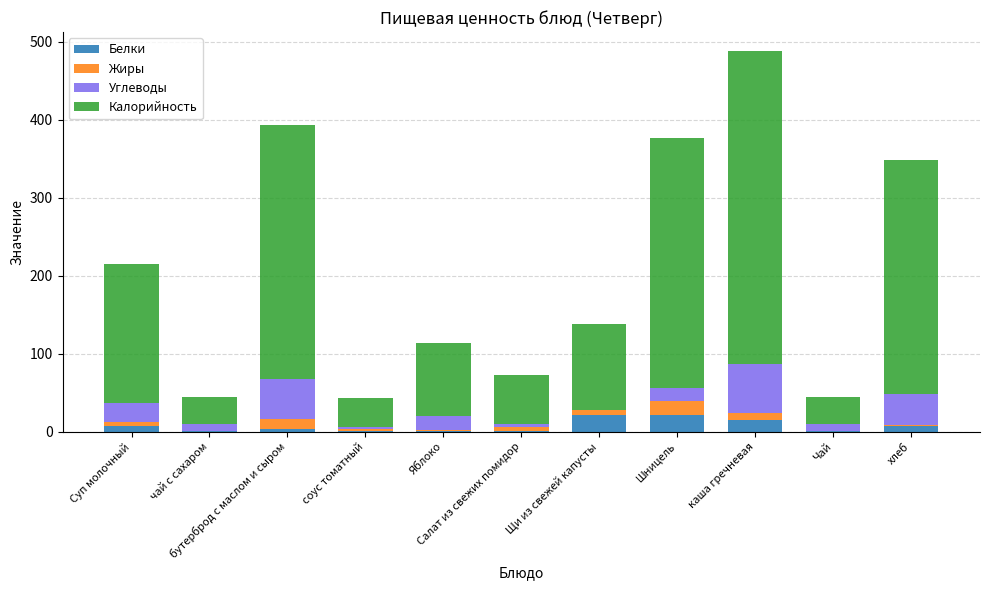

What is the average value of the Белки series?

6.8